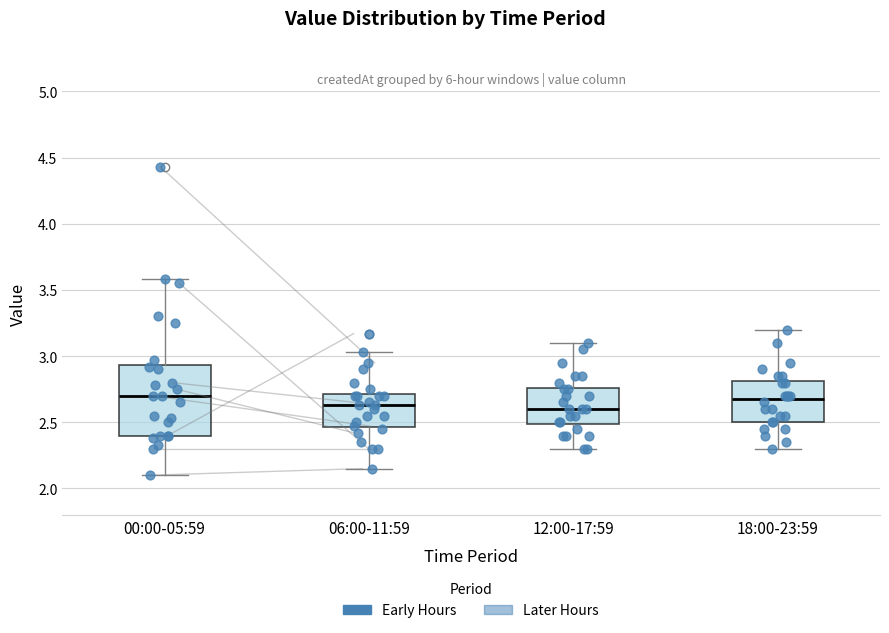

Comparing the boxes themselves (not the whiskers), which one is the tallest?

00:00-05:59